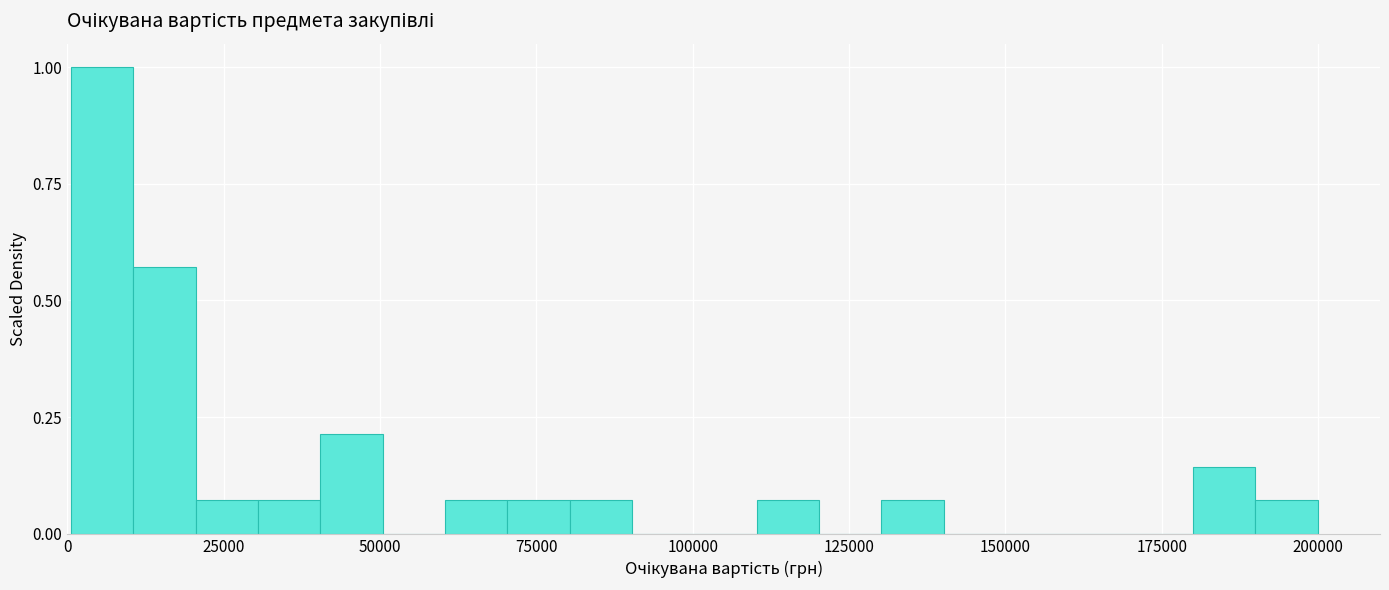

Around what value on the x-axis is the tallest bar? Give the approximate position of its centre, as read against the axis.

5000